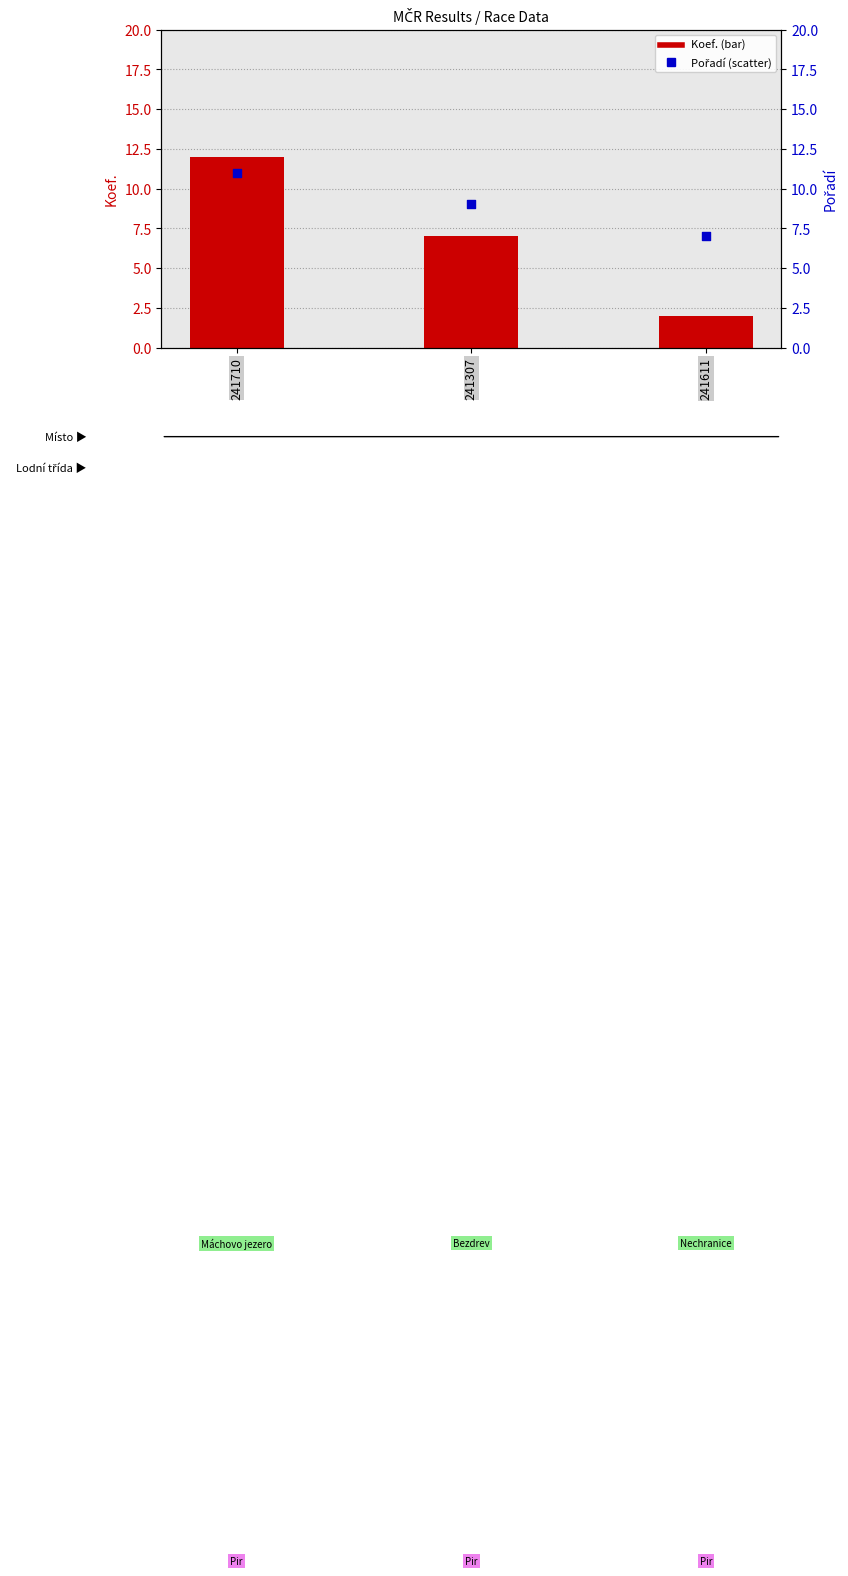

At how many categories does at least one series exceed 4?

3